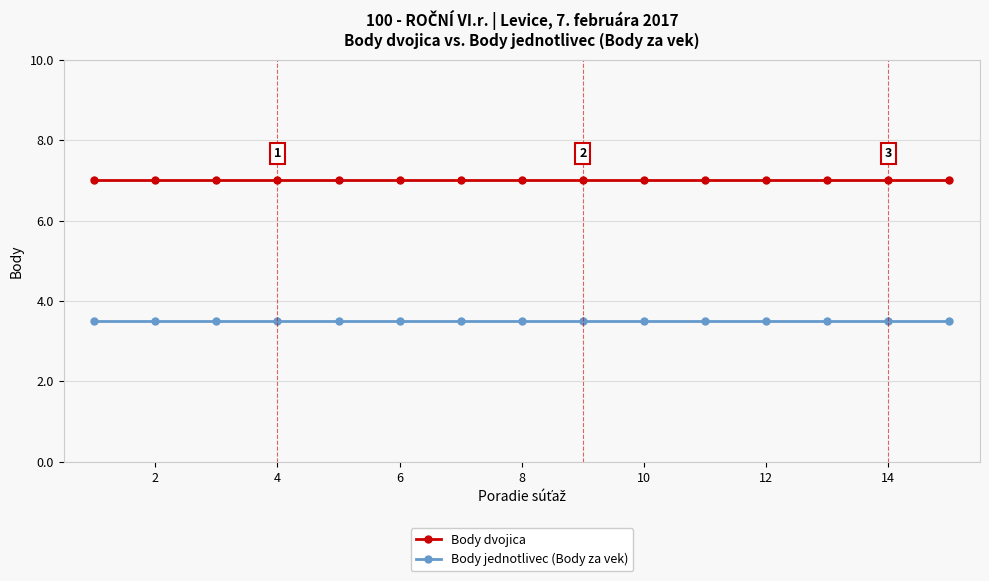

What are all the series names shown in the legend?

Body dvojica, Body jednotlivec (Body za vek)